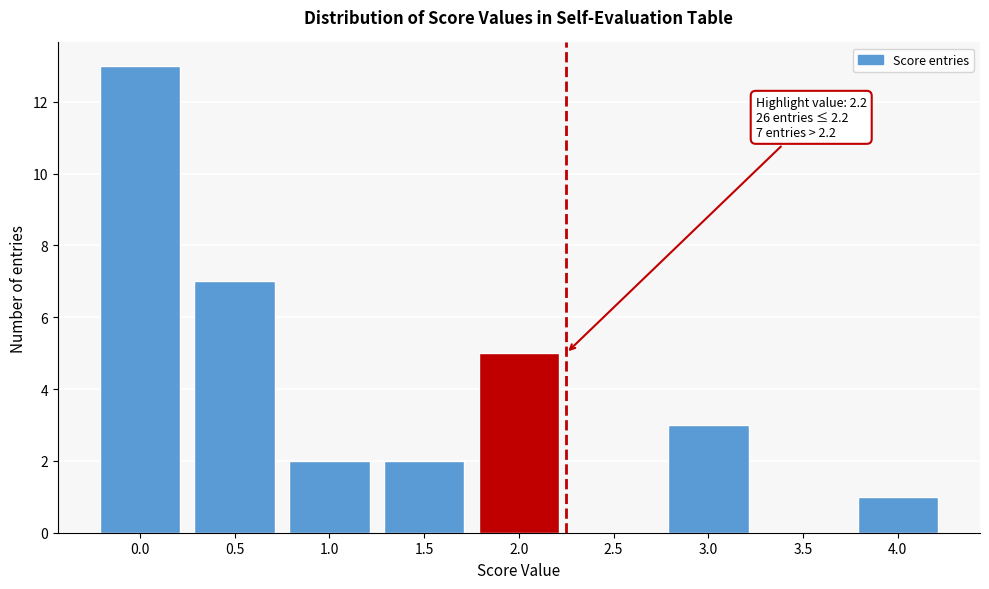

Reading right to left, transcribe all the data shown in this chart.

4.0=1	3.5=0	3.0=3	2.5=0	2.0=5	1.5=2	1.0=2	0.5=7	0.0=13